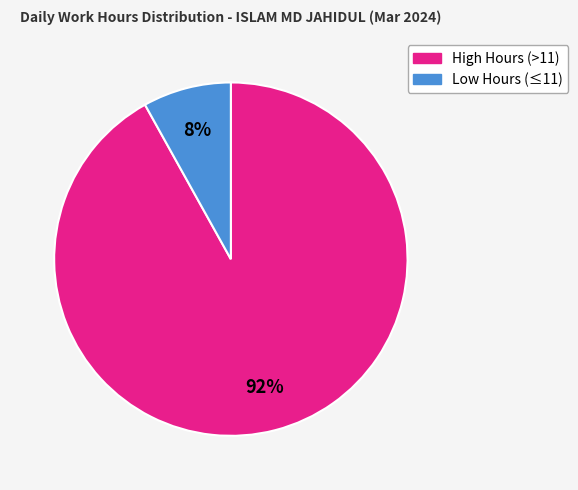

To the nearest percent, what is the difference between the largest and smallest slice percentages?

84%